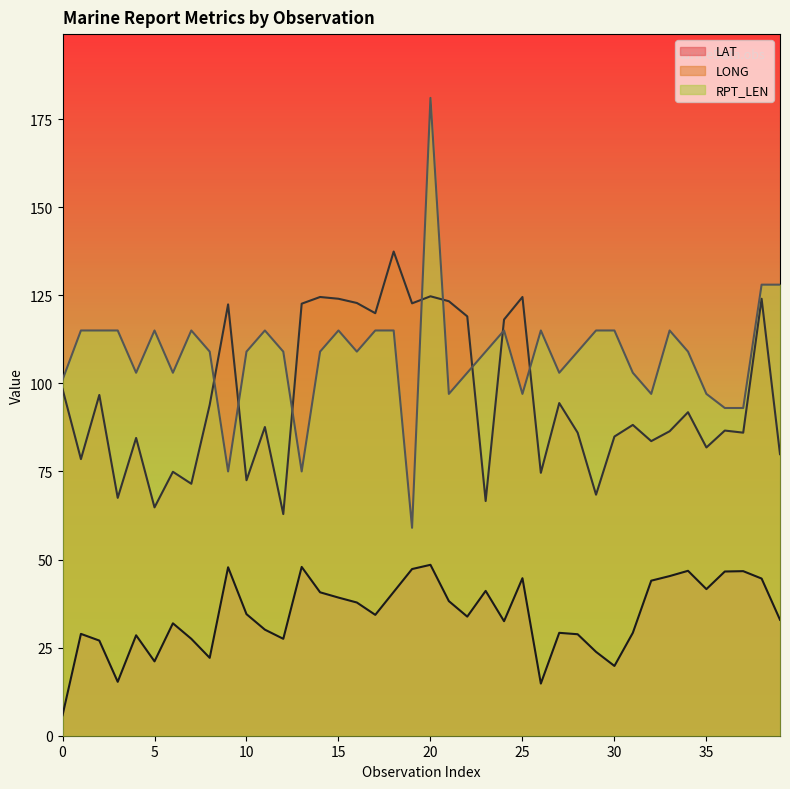

Count the number of categories in the chart.

40